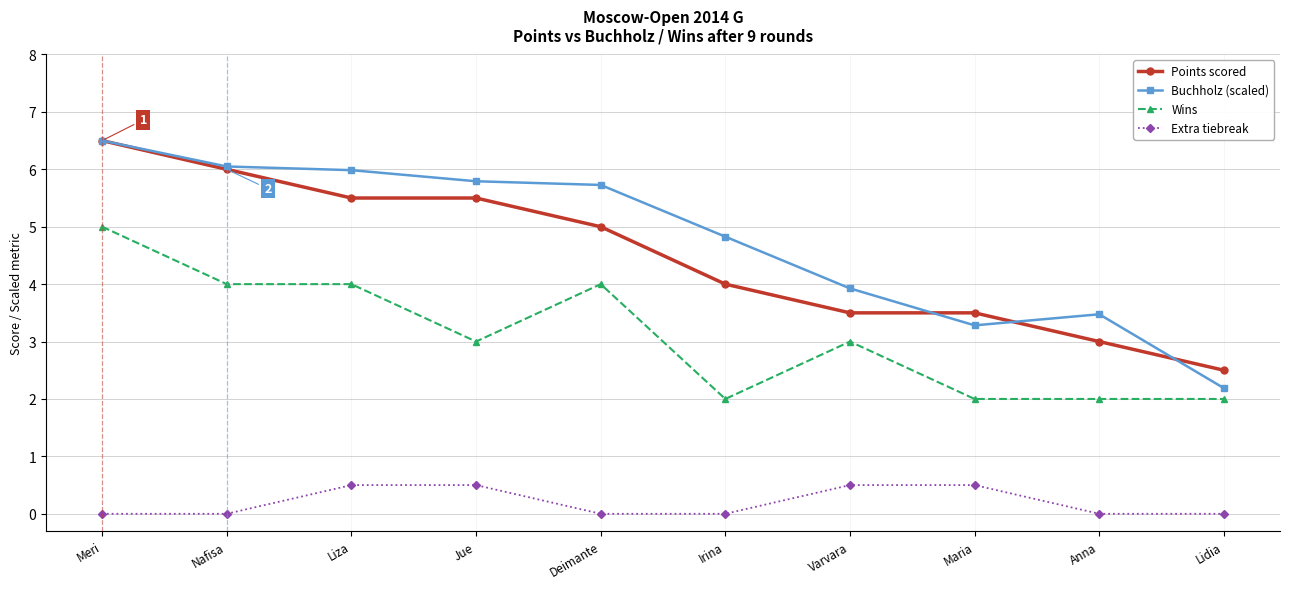

What position from the left is Nafisa?

2